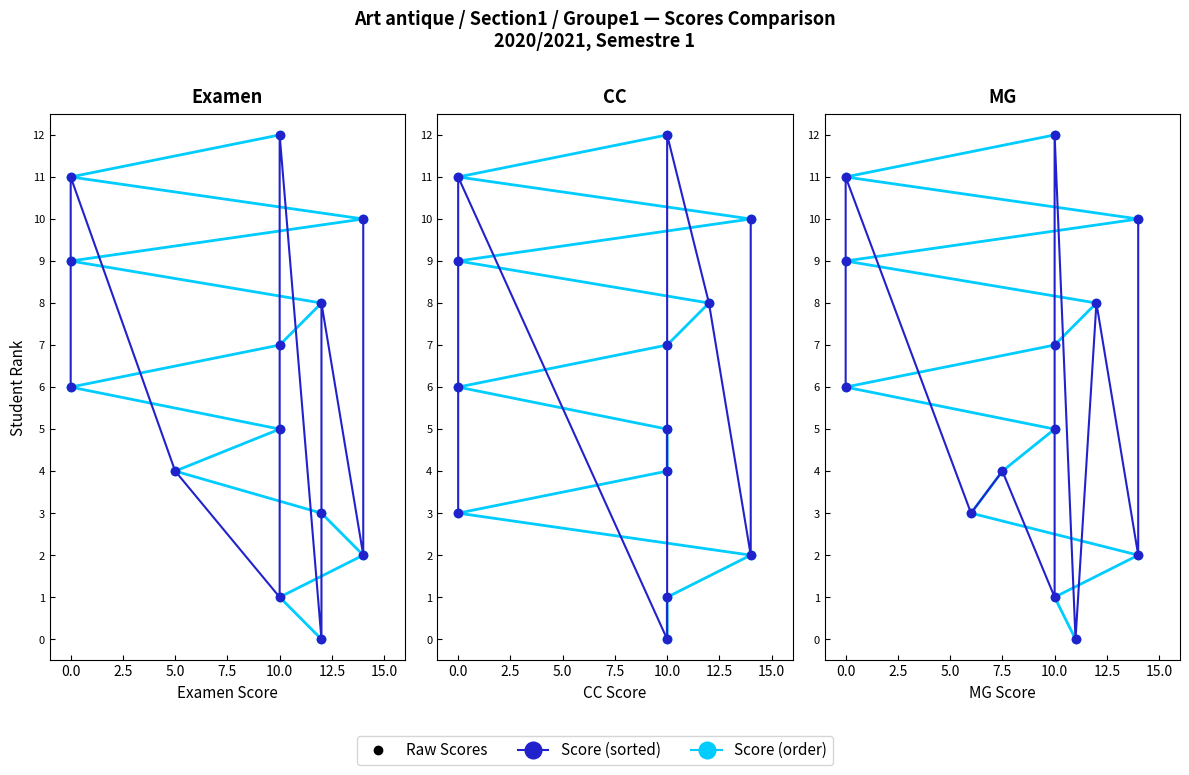

Which series contains the highest Y value?

Examen